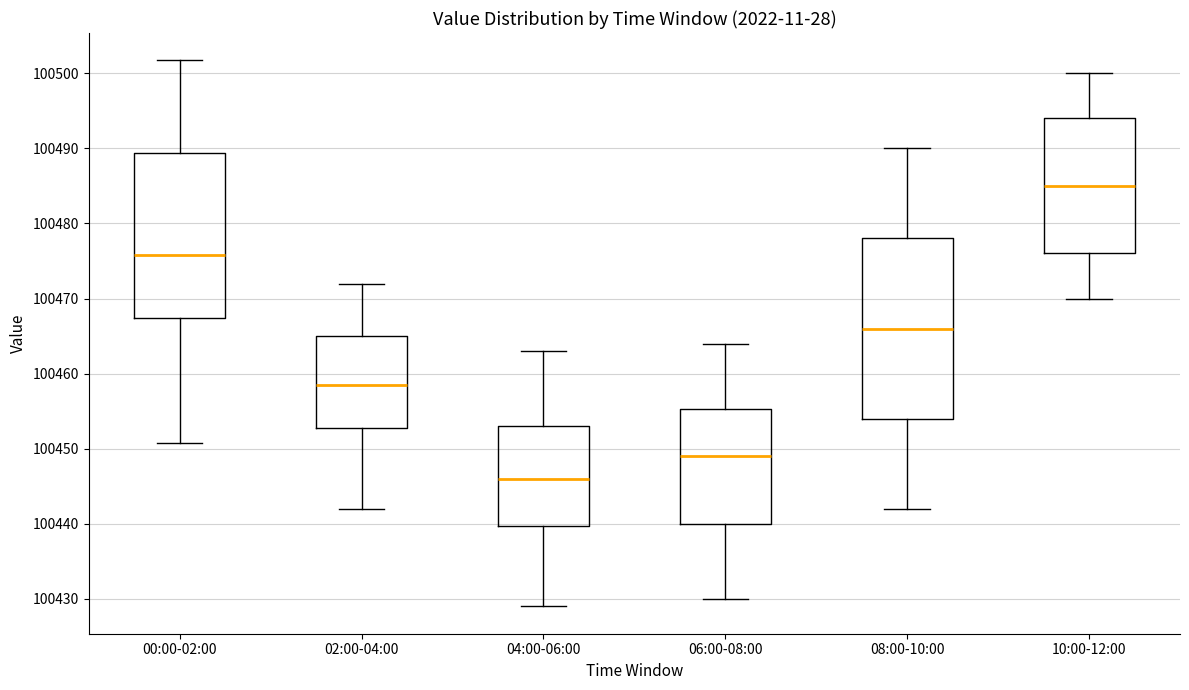

Comparing the boxes themselves (not the whiskers), which one is the tallest?

08:00-10:00